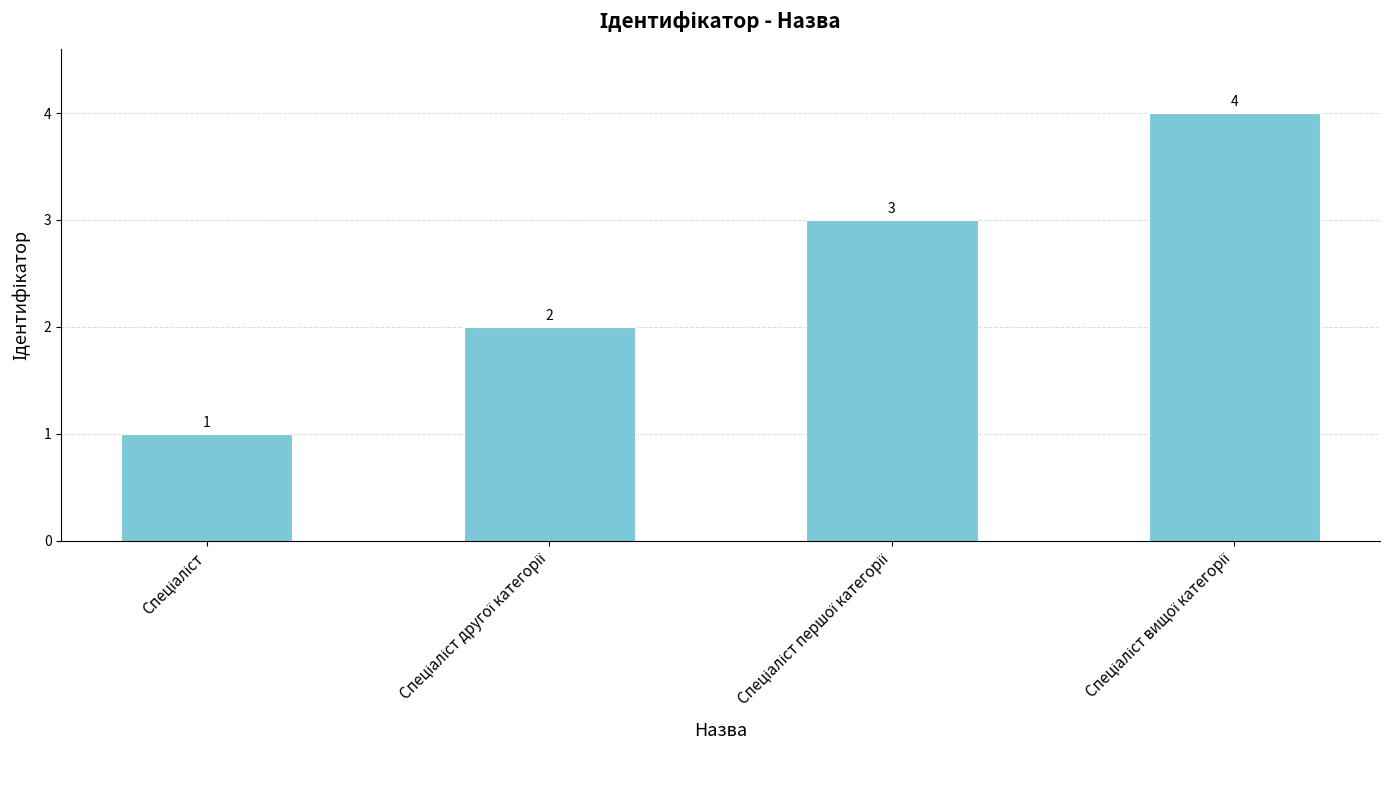

How many bars are there in total?

4